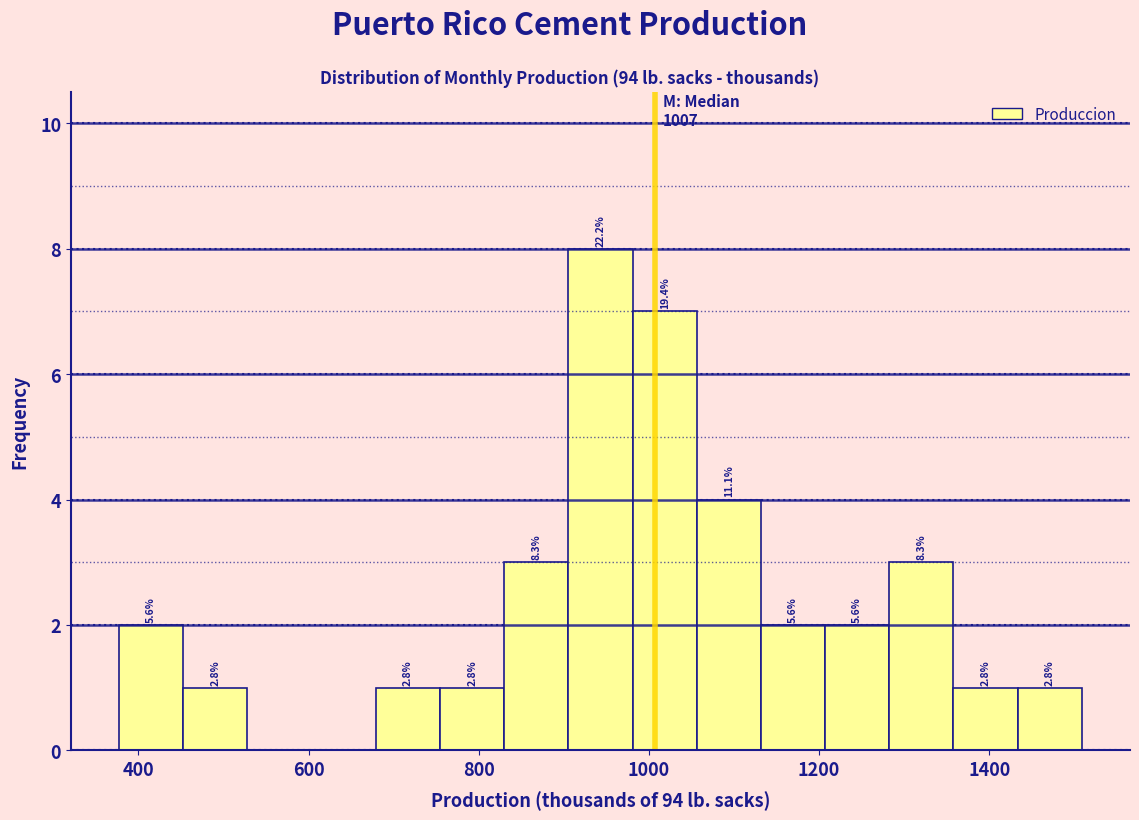

Around what value on the x-axis is the tallest bar? Give the approximate position of its centre, as read against the axis.

940